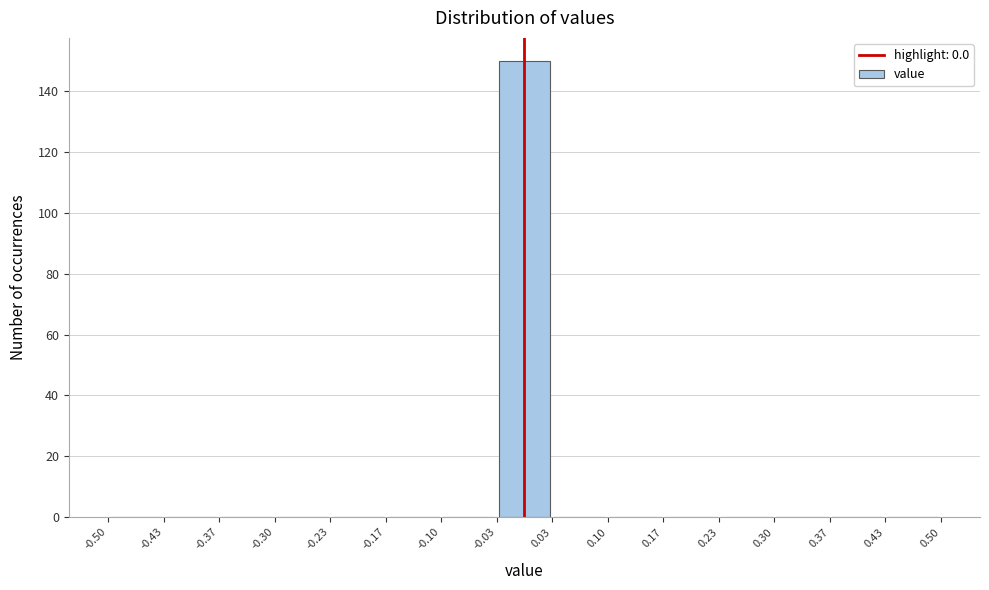

Reading left to right, list every bar in this chart as the range it spans on the x-axis followed by its height. The values are not printed on the chart, so give them approximately, as read against the axis.

-0.50 to -0.43: 0
-0.43 to -0.37: 0
-0.37 to -0.30: 0
-0.30 to -0.23: 0
-0.23 to -0.17: 0
-0.17 to -0.10: 0
-0.10 to -0.03: 0
-0.03 to 0.03: 150
0.03 to 0.10: 0
0.10 to 0.17: 0
0.17 to 0.23: 0
0.23 to 0.30: 0
0.30 to 0.37: 0
0.37 to 0.43: 0
0.43 to 0.50: 0